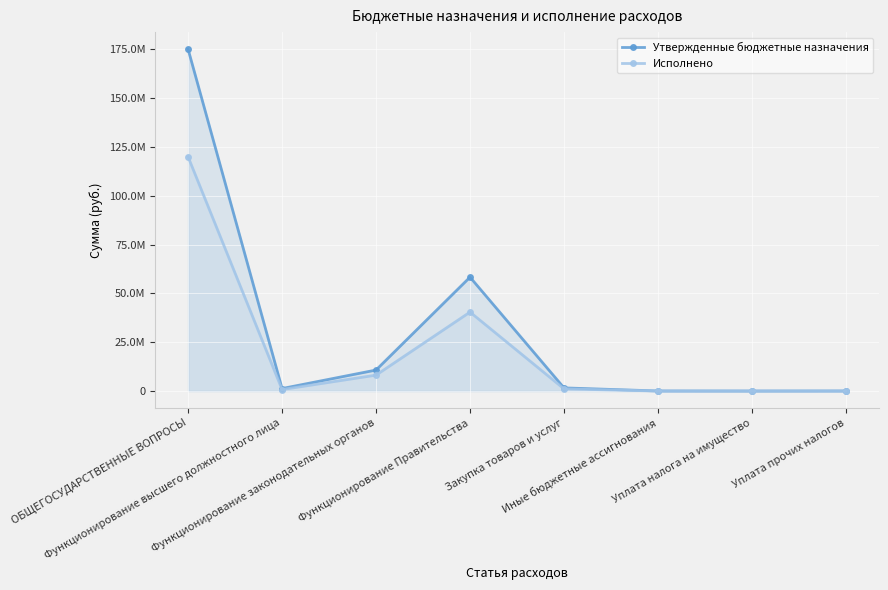

What is the sum of the Утвержденные бюджетные назначения values at Закупка товаров и услуг and ОБЩЕГОСУДАРСТВЕННЫЕ ВОПРОСЫ?

176631860.8